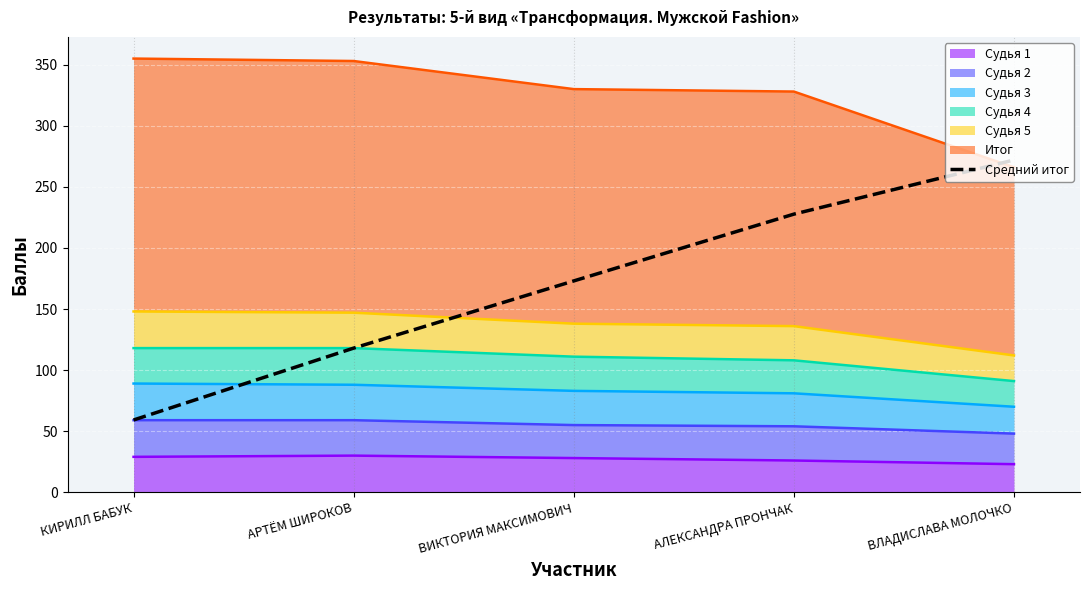

What is the value of the 5th point from the left?

272.0